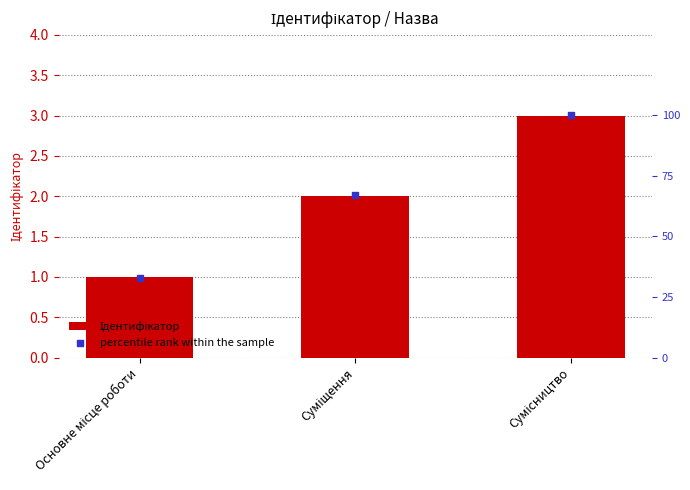

At how many categories does at least one series exceed 97?

1